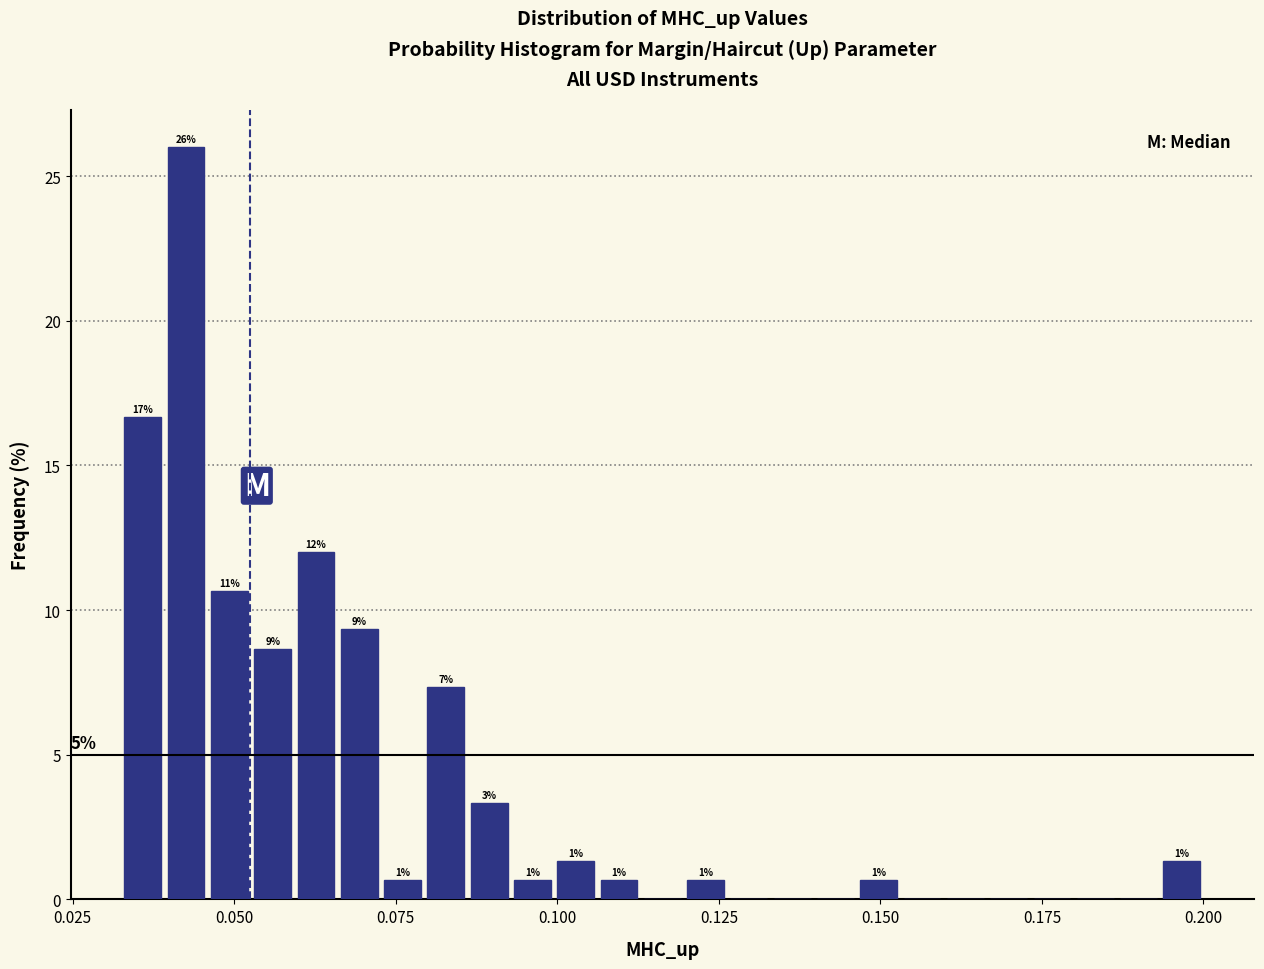

Around what value on the x-axis is the tallest bar? Give the approximate position of its centre, as read against the axis.

0.045